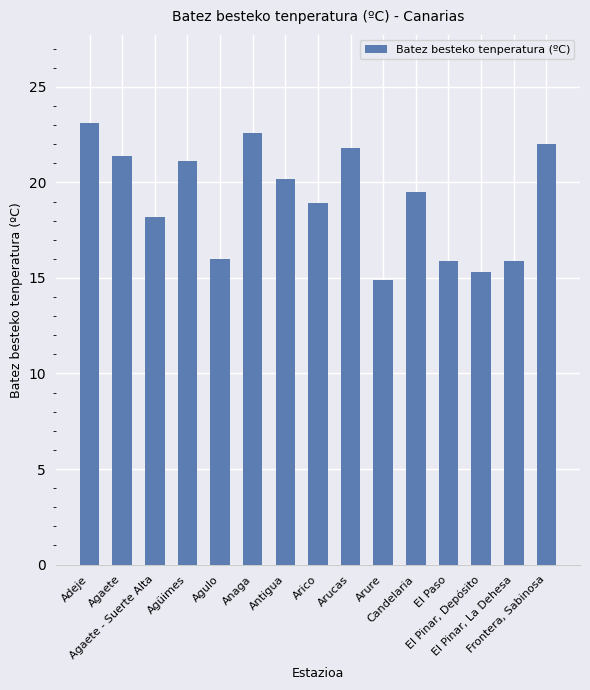

What is the smallest value displayed?

14.9